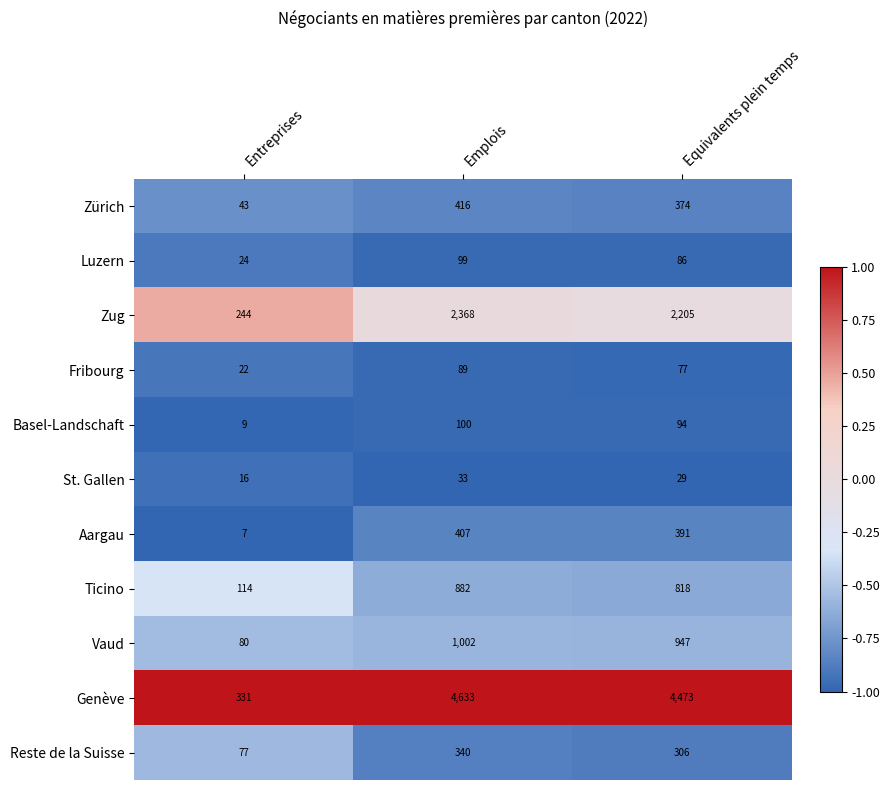

What is the smallest value displayed?

7